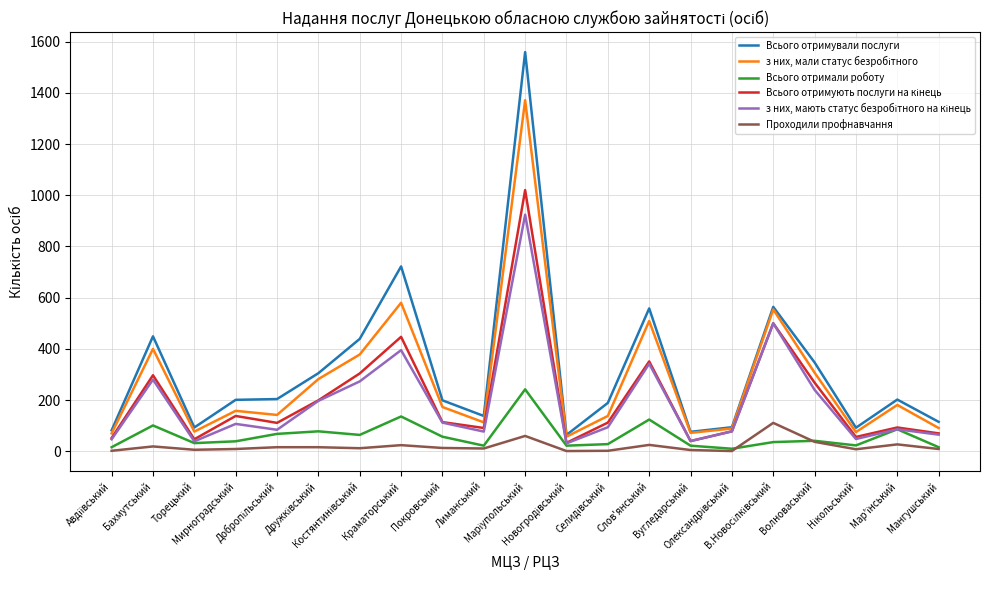

Which series has the largest range (max minus min)?

Всього отримували послуги